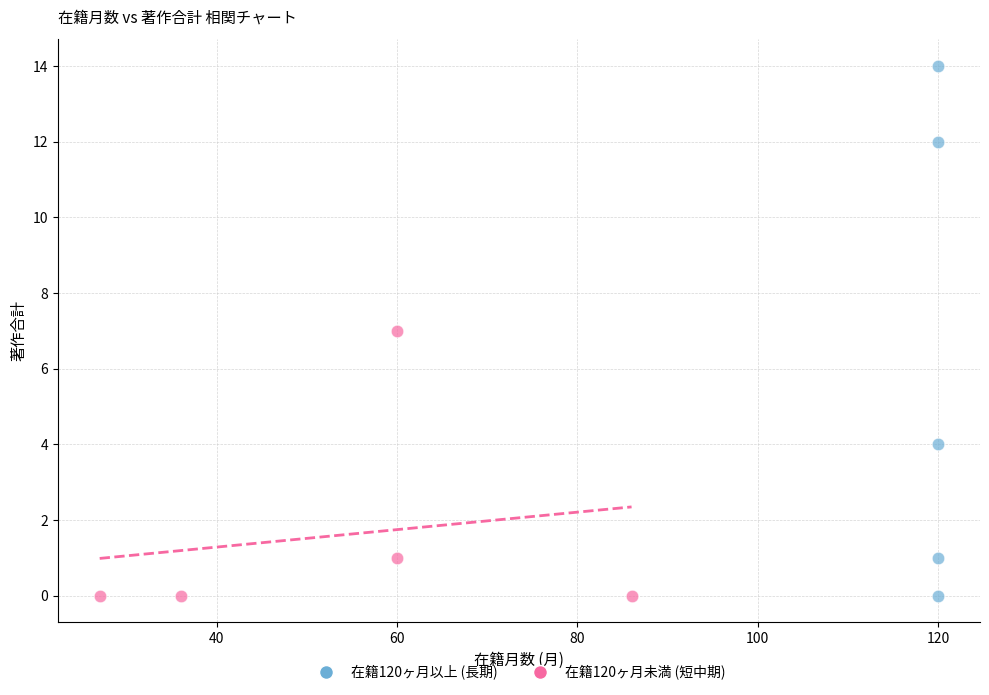

What are all the series names shown in the legend?

在籍120ヶ月以上 (長期), 在籍120ヶ月未満 (短中期)